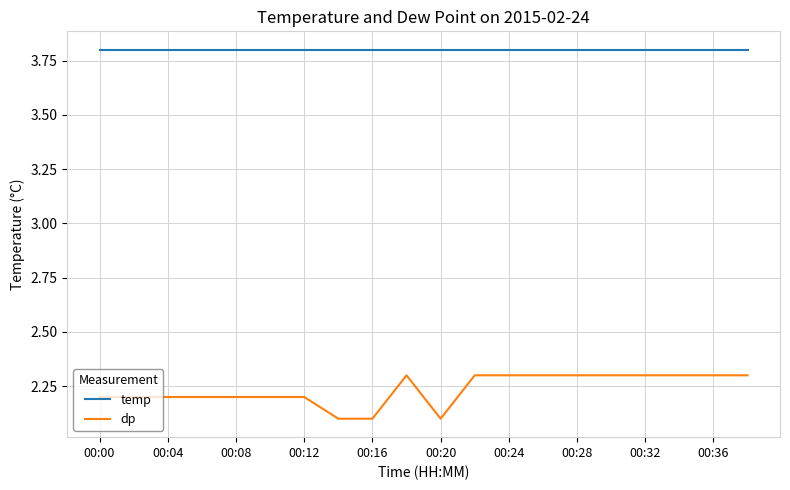

Which series has the largest total across all categories?

temp